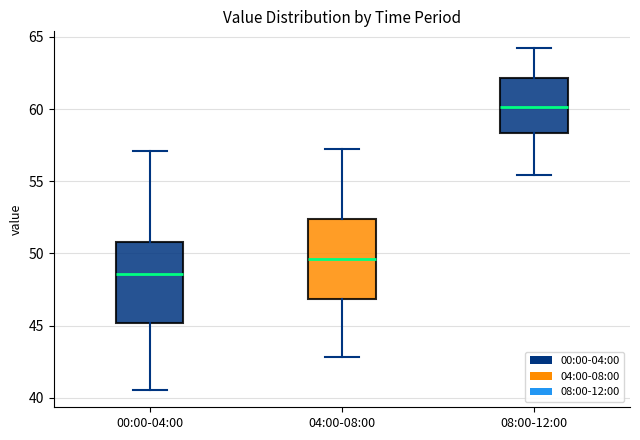

Reading left to right, read every box against the y-axis: the position of its median line, the range the box covers, and the ends of its whiskers. The values are not printed on the chart, so give them approximately, as read against the axis.

00:00-04:00: median 48.5, box 45.0 to 51.0, whiskers 40.5 to 57.0
04:00-08:00: median 49.5, box 47.0 to 52.5, whiskers 43.0 to 57.0
08:00-12:00: median 60.0, box 58.5 to 62.0, whiskers 55.5 to 64.0